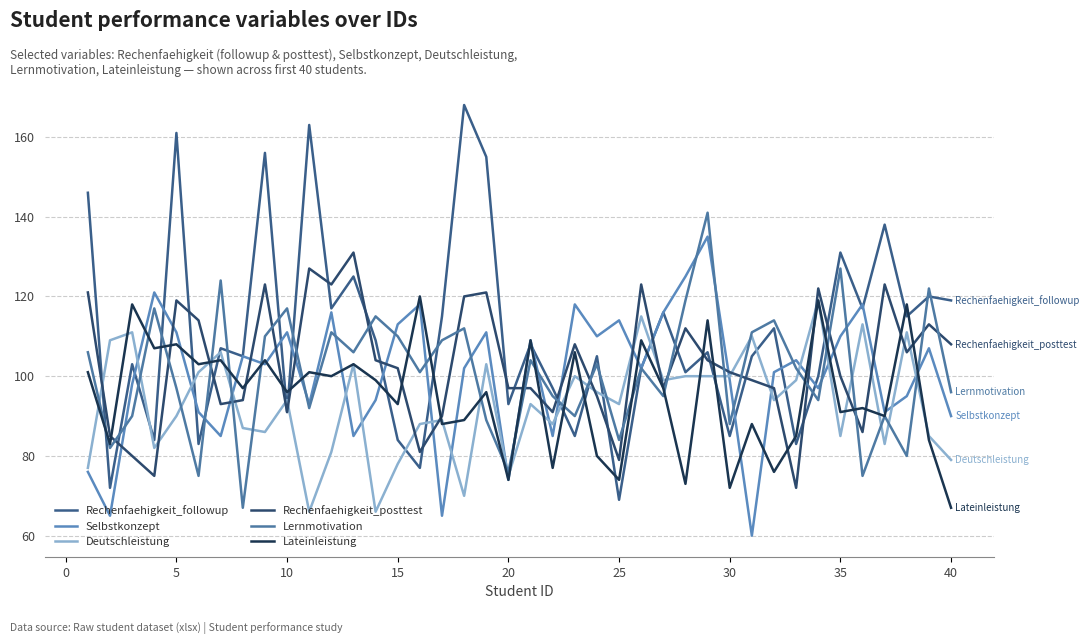

How many series are shown in this chart?

6